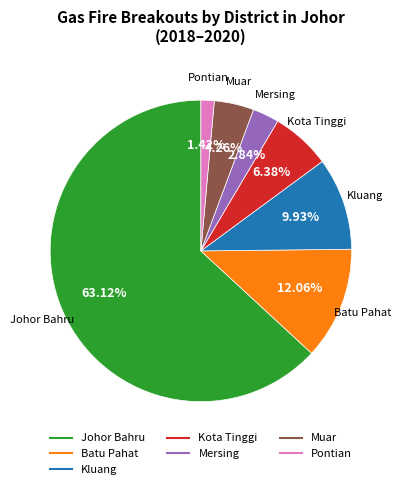

What is the smallest slice in the pie chart?

Pontian